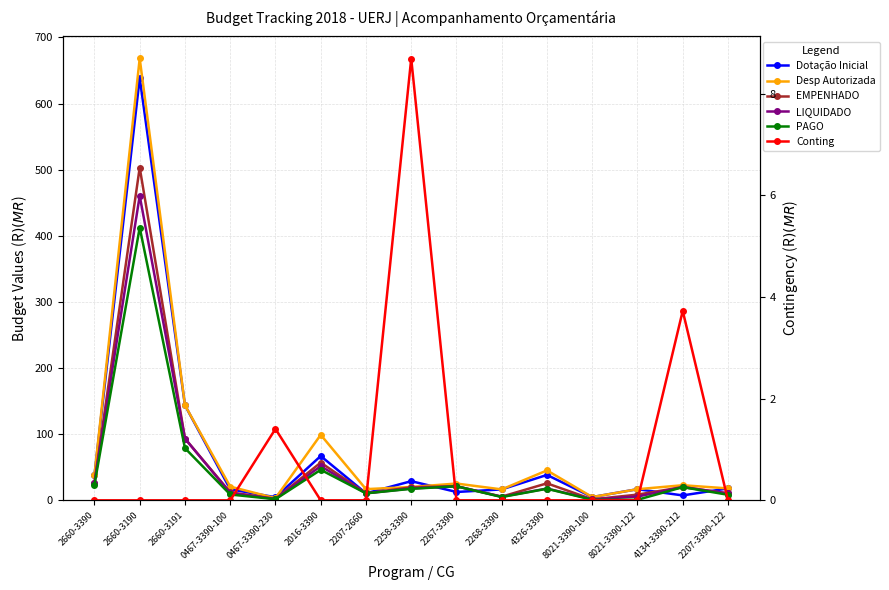

What is the value of the Dotação Inicial point at the 1st from the left?

38.0